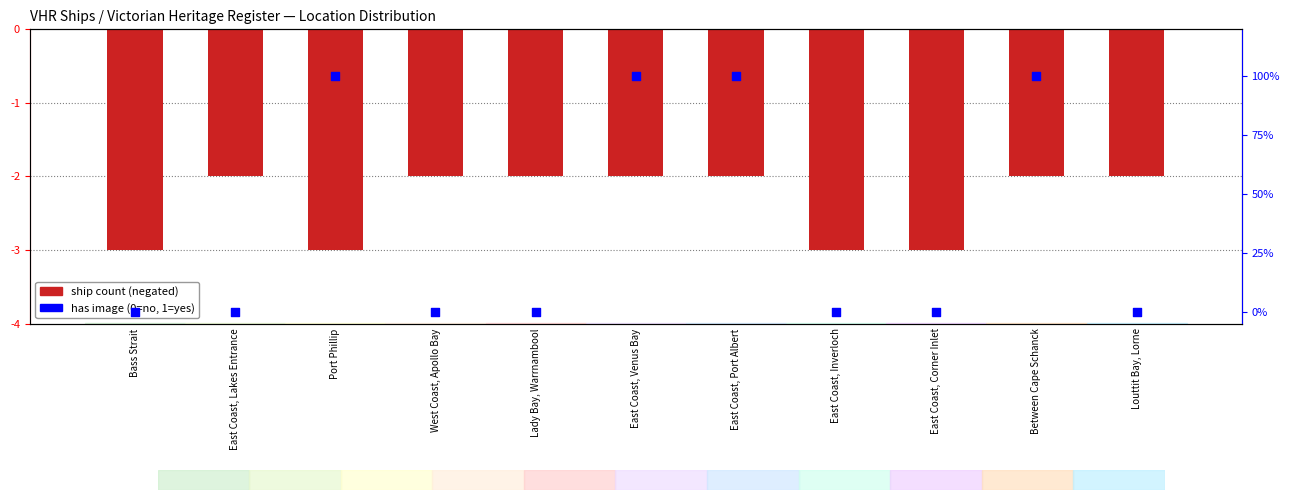

Which series reaches the maximum Y coordinate?

has image (0/1)